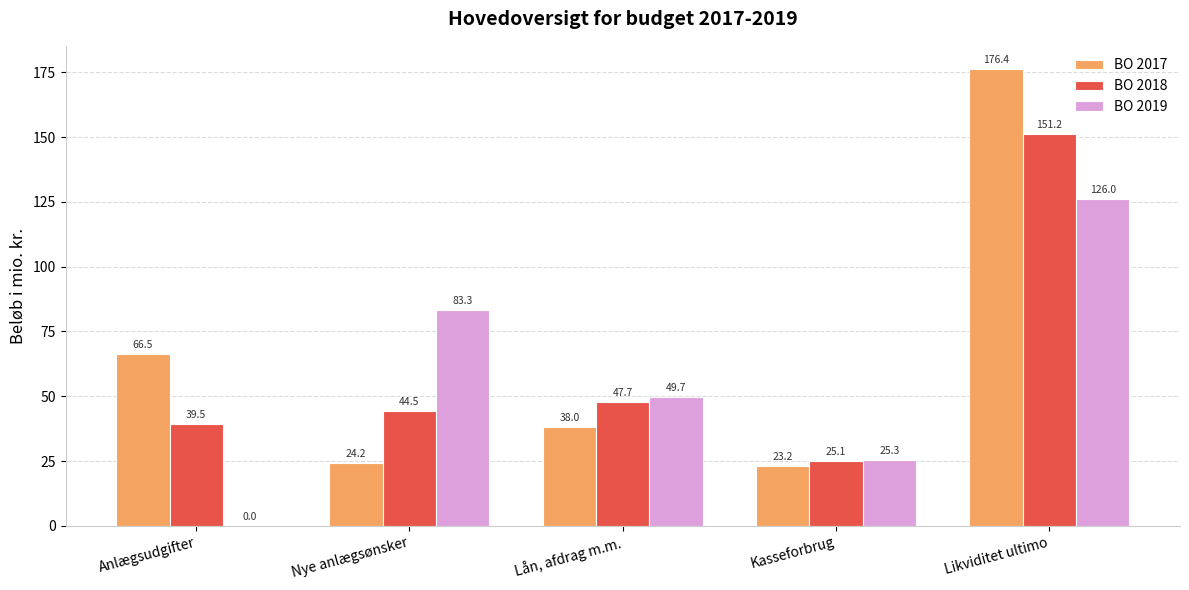

At which category is the sum across all series the highest?

Likviditet ultimo